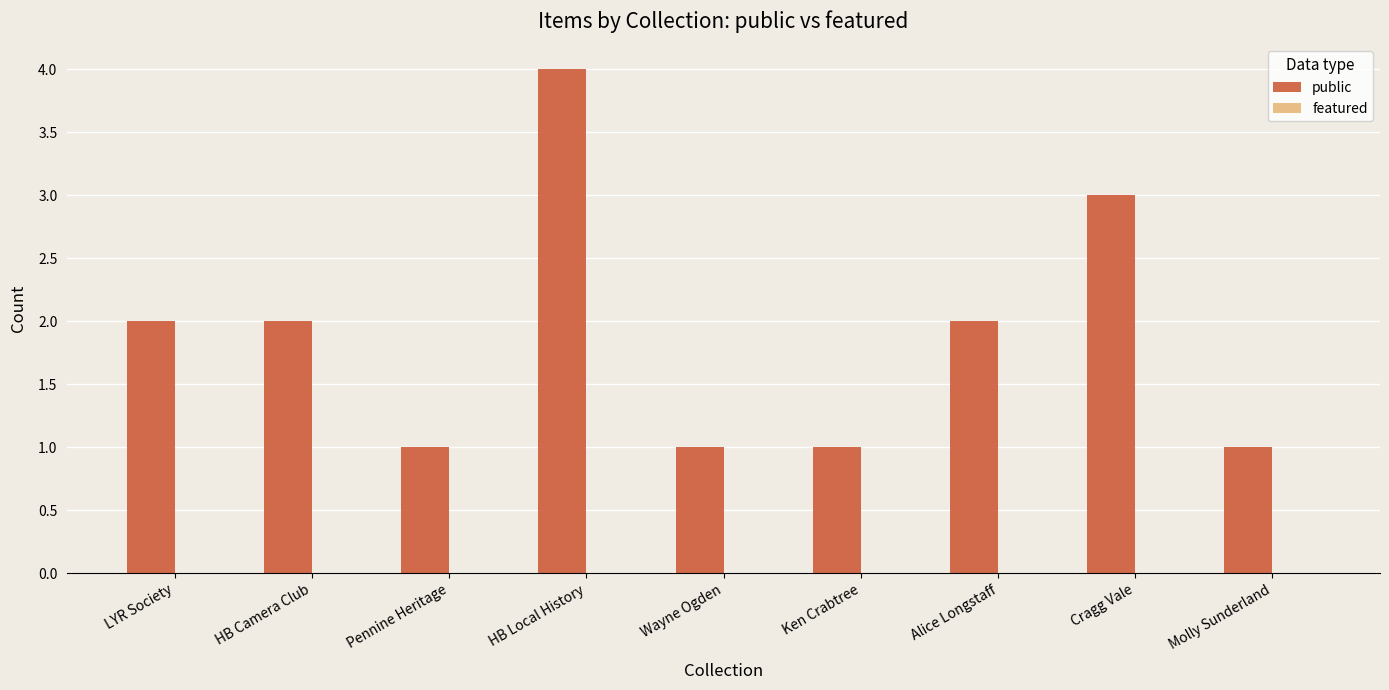

Reading right to left, what are all the values shown in this chart?

1	3	2	1	1	4	1	2	2